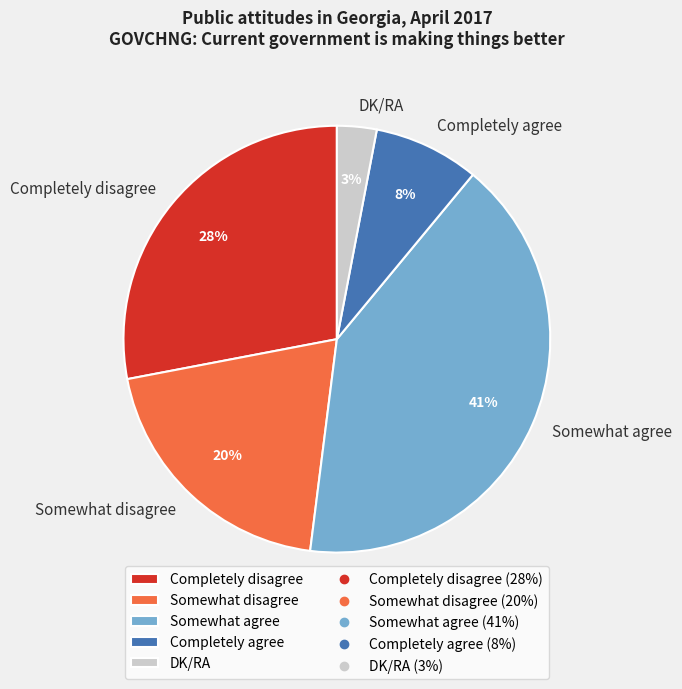

Does any single category account for the majority?

No